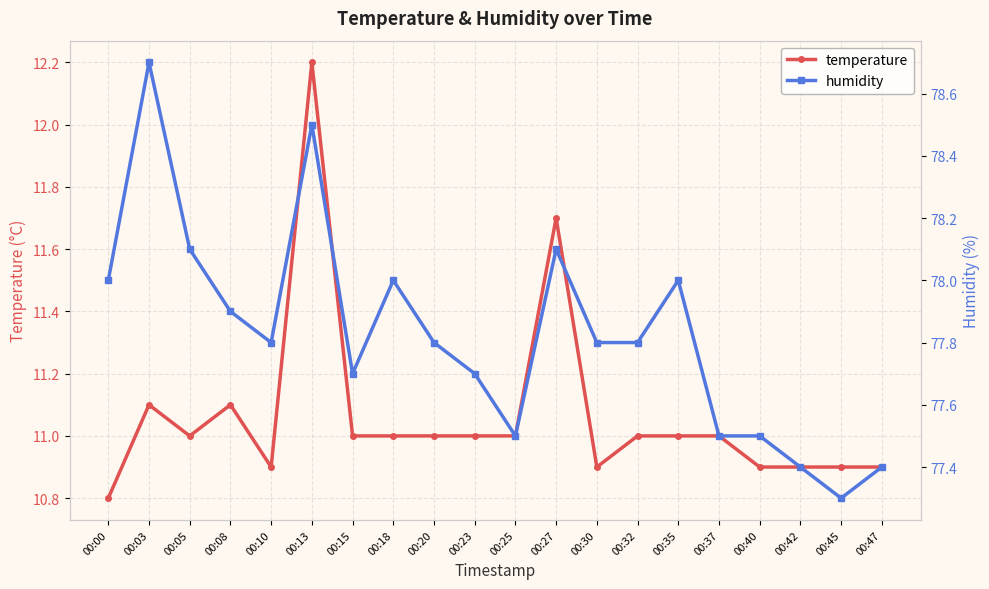

How many series are shown in this chart?

2